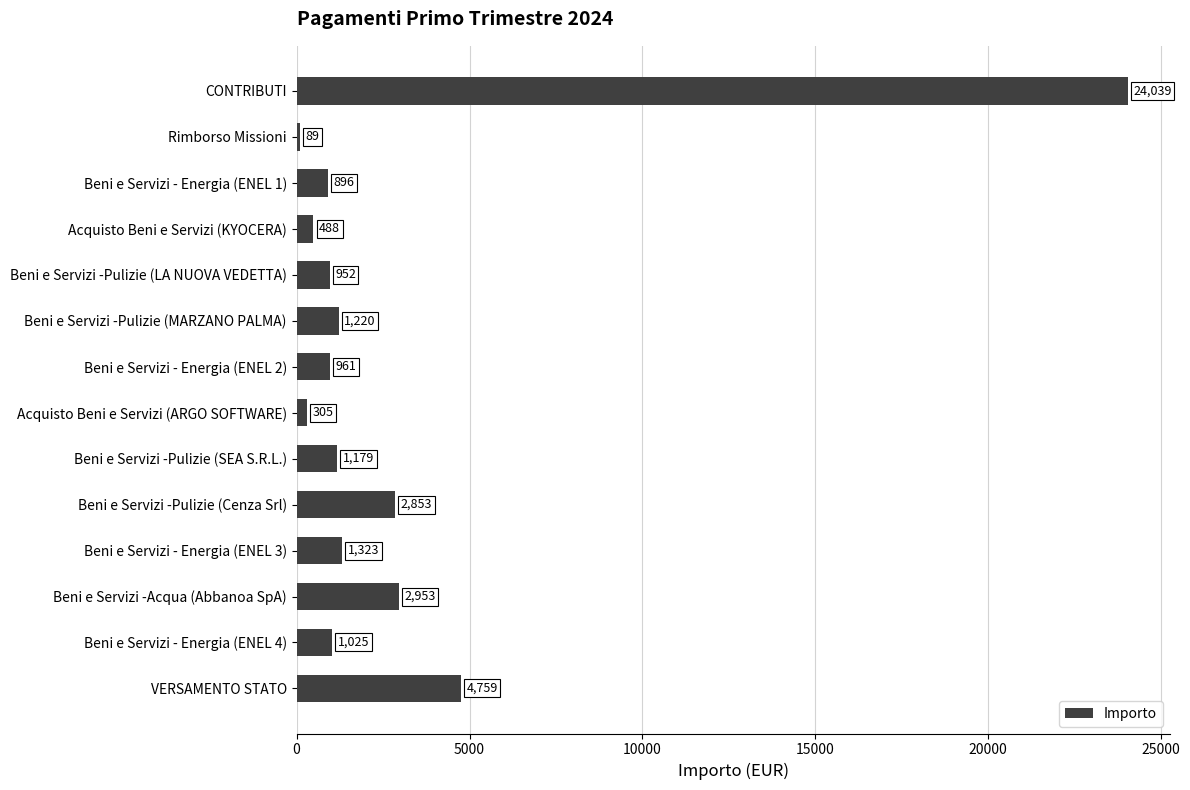

Does the chart contain any negative values?

No